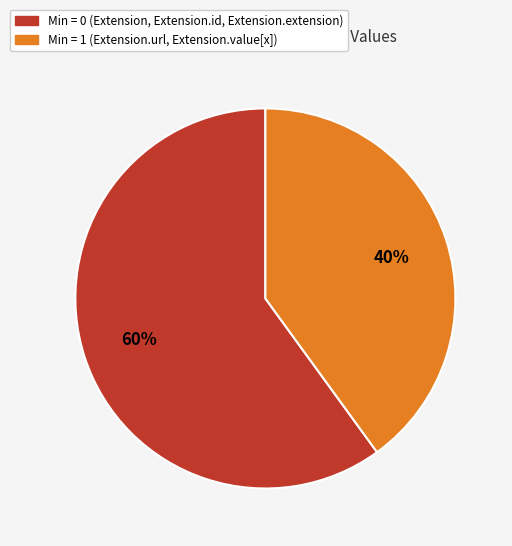

Is there any slice that represents more than half of the pie?

Yes